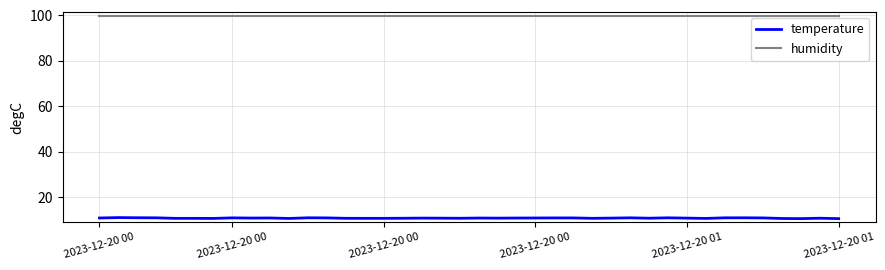

Which series has the largest range (max minus min)?

temperature